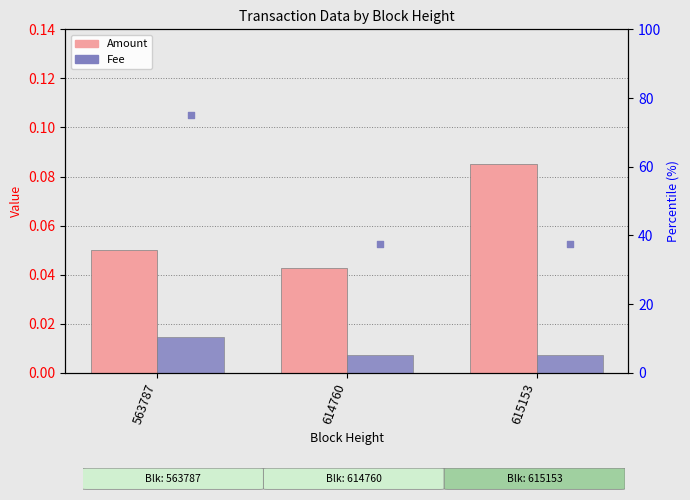

What are all the series names shown in the legend?

Amount, Fee